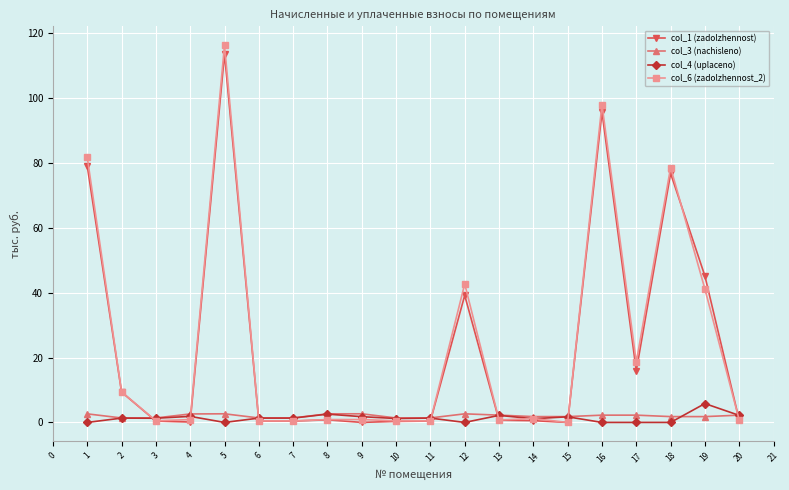

True or false: col_6 (zadolzhennost_2) has more than 2 points higher than both neighbors.

True